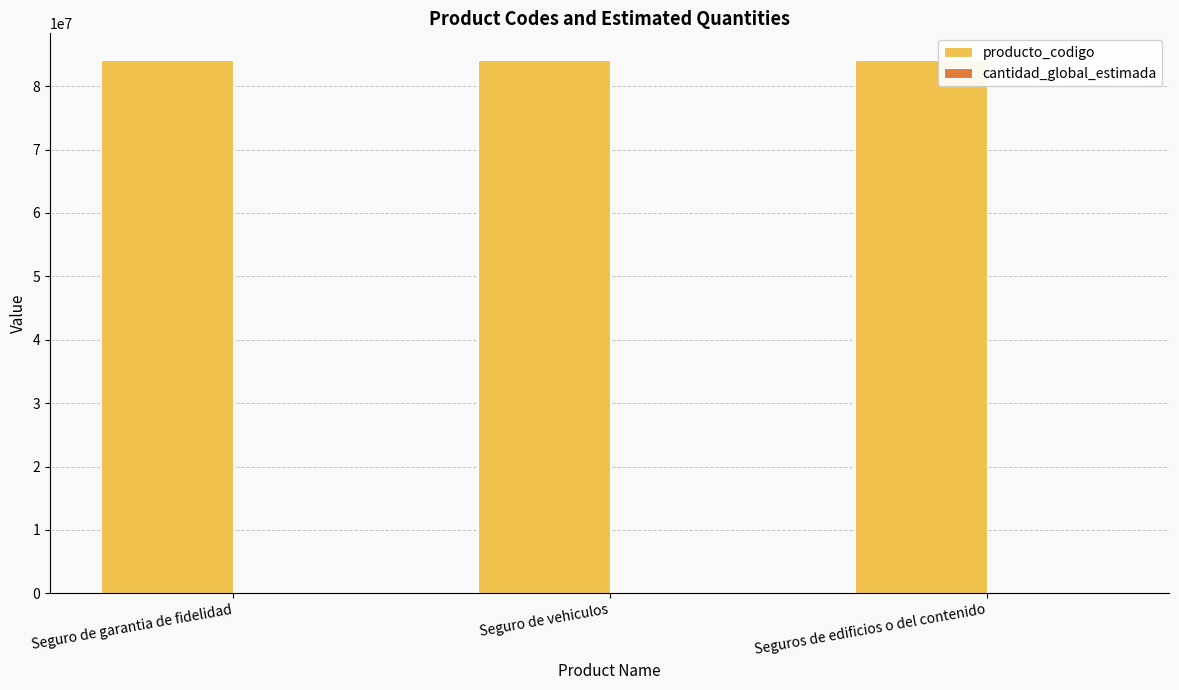

What is the average value of the producto_codigo series?

84131506